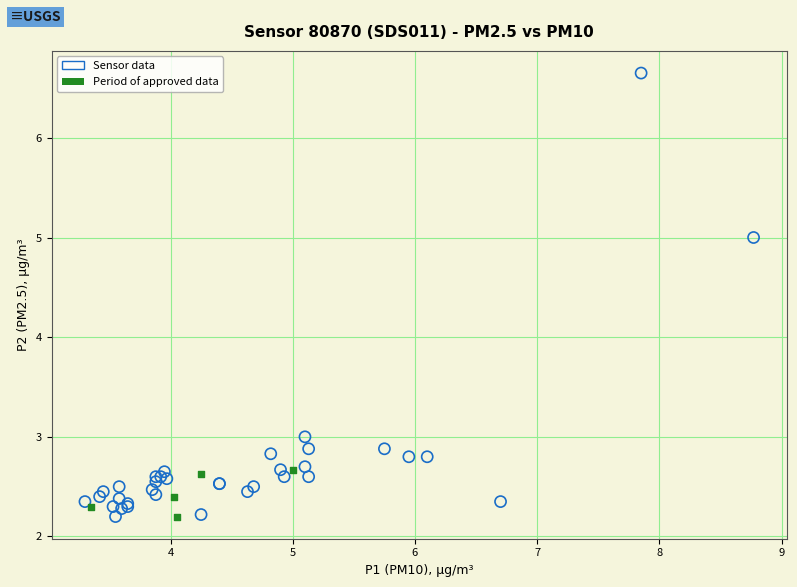

Which series contains the highest Y value?

Sensor data